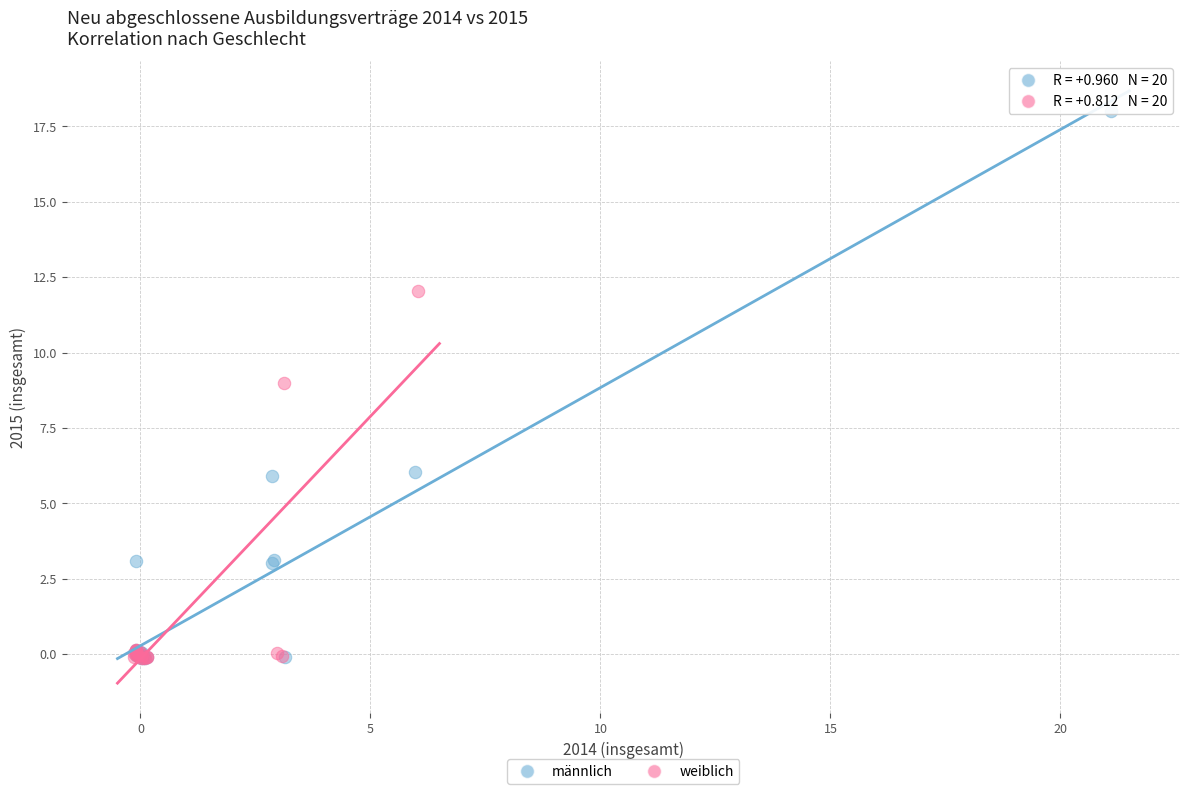

Which series contains the highest Y value?

männlich